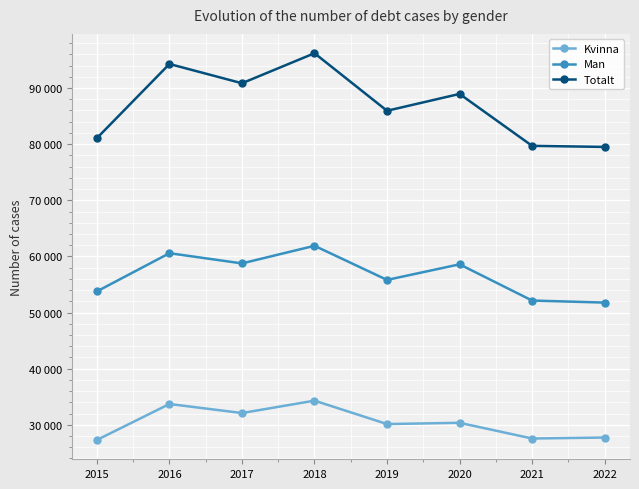

Which series changed the most between 2015 and 2020?

Totalt